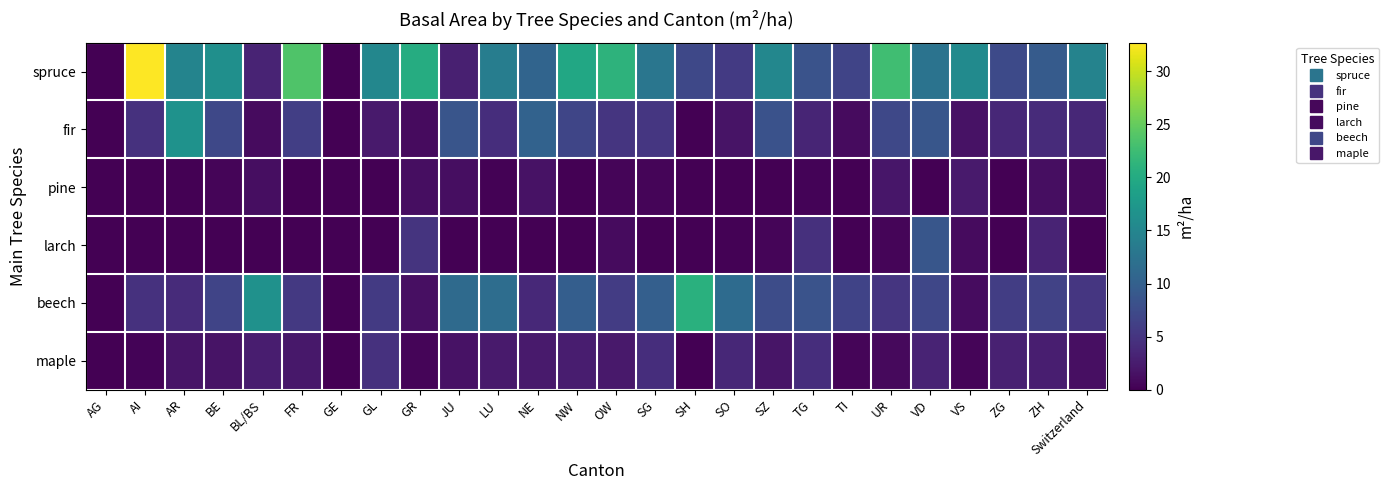

Reading left to right, extract all data points from this chart.

spruce: AG=0.0	AI=32.7	AR=14.7	BE=16.3	BL/BS=3.2	FR=23.7	GE=0.0	GL=15.2	GR=20.3	JU=2.9	LU=13.9	NE=10.6	NW=19.6	OW=21.2	SG=12.9	SH=7.1	SO=5.6	SZ=15.1	TG=8.4	TI=6.7	UR=22.7	VD=12.4	VS=15.6	ZG=7.3	ZH=9.4	Switzerland=14.6
fir: AG=0.0	AI=4.6	AR=16.7	BE=7.1	BL/BS=0.9	FR=6.1	GE=0.0	GL=2.4	GR=0.9	JU=8.6	LU=4.3	NE=10.3	NW=6.8	OW=5.0	SG=5.2	SH=0.0	SO=1.7	SZ=8.3	TG=3.4	TI=1.0	UR=7.1	VD=8.7	VS=1.6	ZG=3.6	ZH=4.0	Switzerland=3.7
pine: AG=0.0	AI=0.0	AR=0.0	BE=0.4	BL/BS=1.2	FR=0.0	GE=0.0	GL=0.0	GR=1.2	JU=1.2	LU=0.2	NE=1.6	NW=0.0	OW=0.5	SG=0.5	SH=0.0	SO=0.1	SZ=0.0	TG=0.3	TI=0.1	UR=2.0	VD=0.0	VS=2.3	ZG=0.0	ZH=1.2	Switzerland=0.8
larch: AG=0.0	AI=0.0	AR=0.0	BE=0.0	BL/BS=0.0	FR=0.0	GE=0.0	GL=0.0	GR=4.9	JU=0.0	LU=0.0	NE=0.0	NW=0.0	OW=0.9	SG=0.0	SH=0.0	SO=0.2	SZ=0.5	TG=4.5	TI=0.0	UR=0.4	VD=8.7	VS=0.9	ZG=0.0	ZH=3.2	Switzerland=0.0
beech: AG=0.0	AI=4.6	AR=4.0	BE=6.7	BL/BS=16.6	FR=5.4	GE=0.0	GL=5.6	GR=1.4	JU=11.3	LU=11.7	NE=3.8	NW=9.8	OW=5.8	SG=9.9	SH=20.7	SO=11.4	SZ=7.6	TG=8.4	TI=6.6	UR=5.1	VD=6.9	VS=1.1	ZG=6.0	ZH=6.5	Switzerland=5.2
maple: AG=0.0	AI=0.3	AR=1.8	BE=1.7	BL/BS=2.6	FR=2.1	GE=0.0	GL=4.7	GR=0.5	JU=1.6	LU=2.3	NE=2.4	NW=2.6	OW=2.2	SG=4.3	SH=0.0	SO=3.7	SZ=1.8	TG=4.3	TI=0.4	UR=0.8	VD=3.3	VS=0.5	ZG=3.0	ZH=2.8	Switzerland=1.4